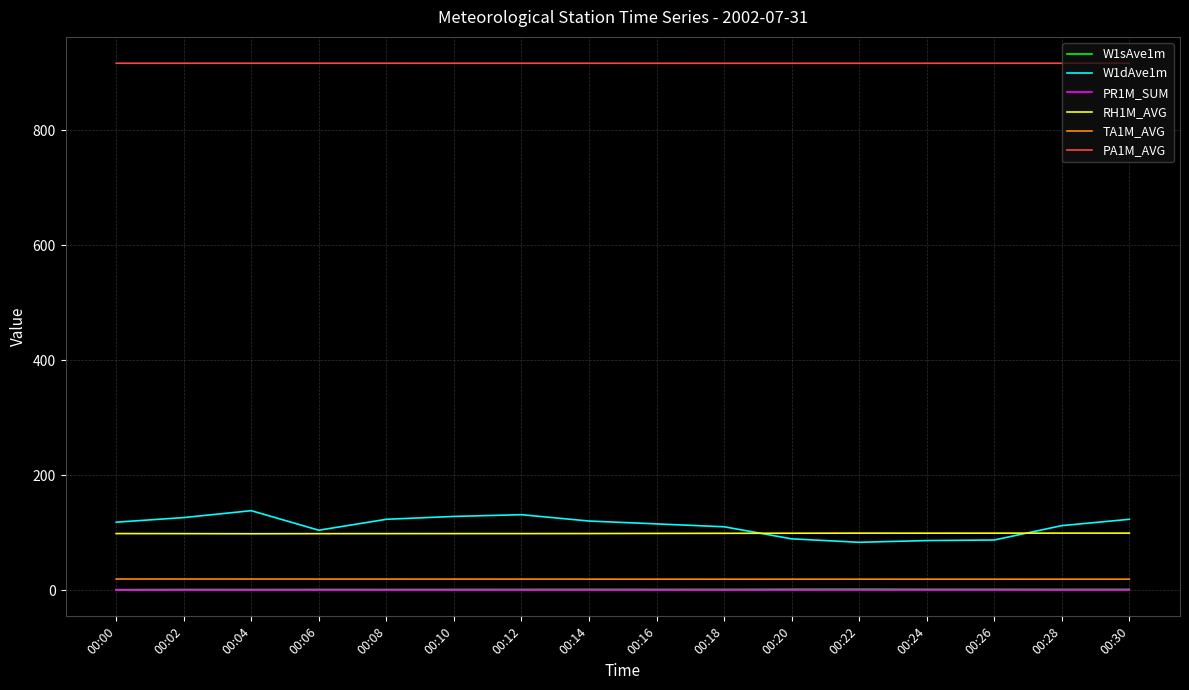

True or false: PA1M_AVG and PR1M_SUM cross at least once.

False